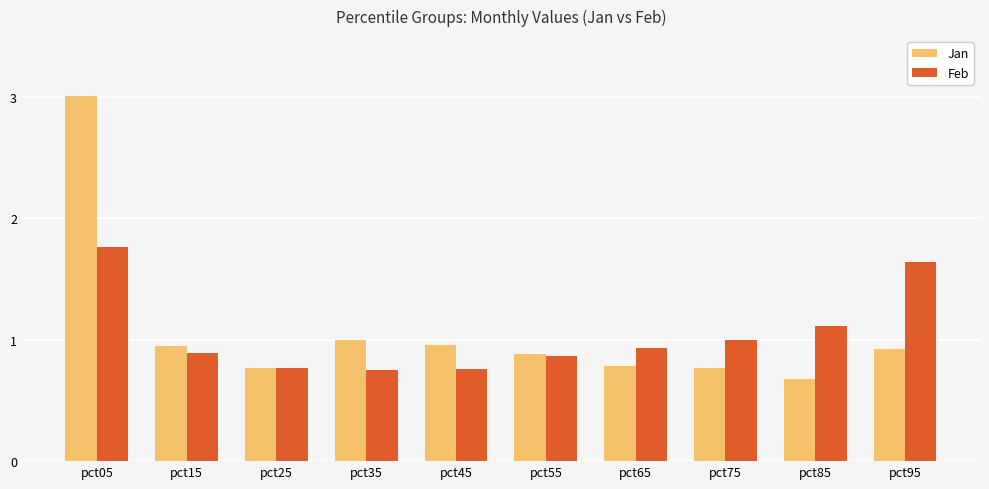

Rank the series at pct95 from highest to lowest value.

Feb, Jan